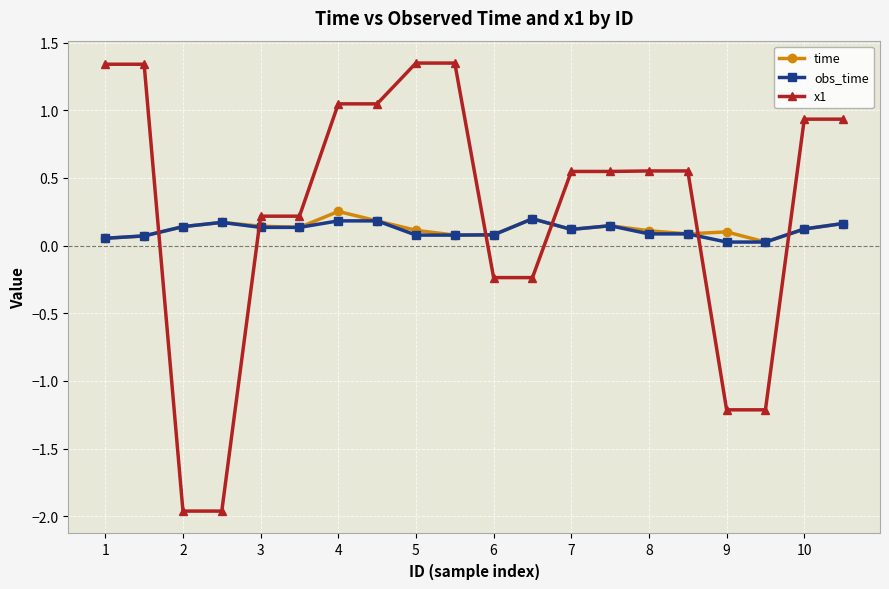

True or false: time has more than 0 points higher than both neighbors.

True